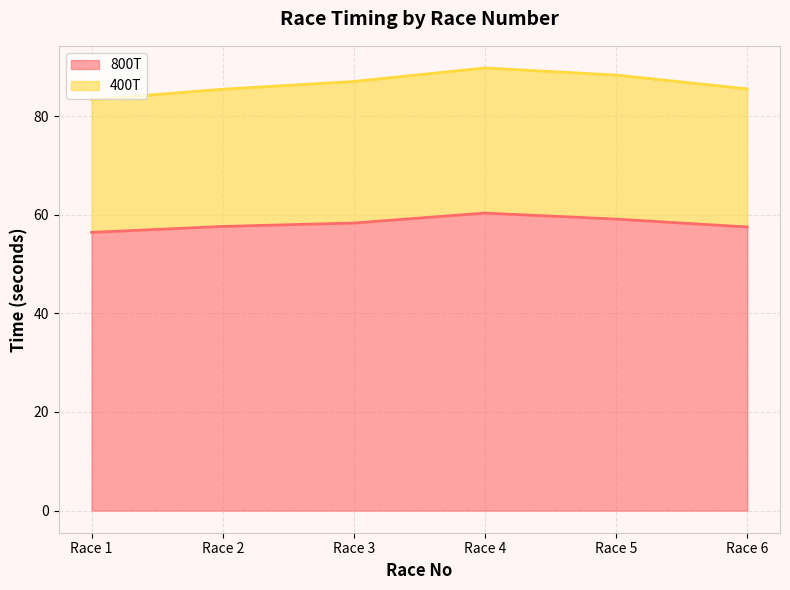

What is the difference between the highest and lowest values at Race 6?

28.0